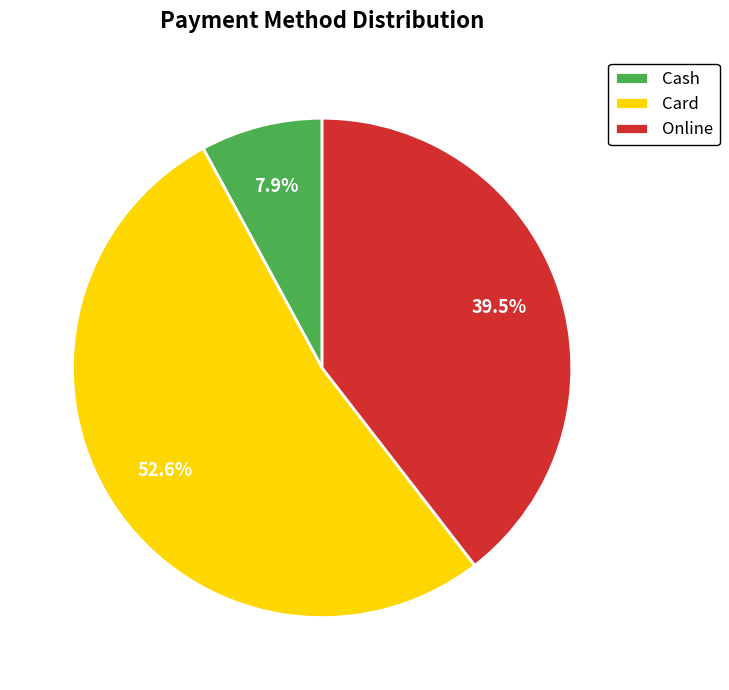

Which category accounts for the majority?

Card